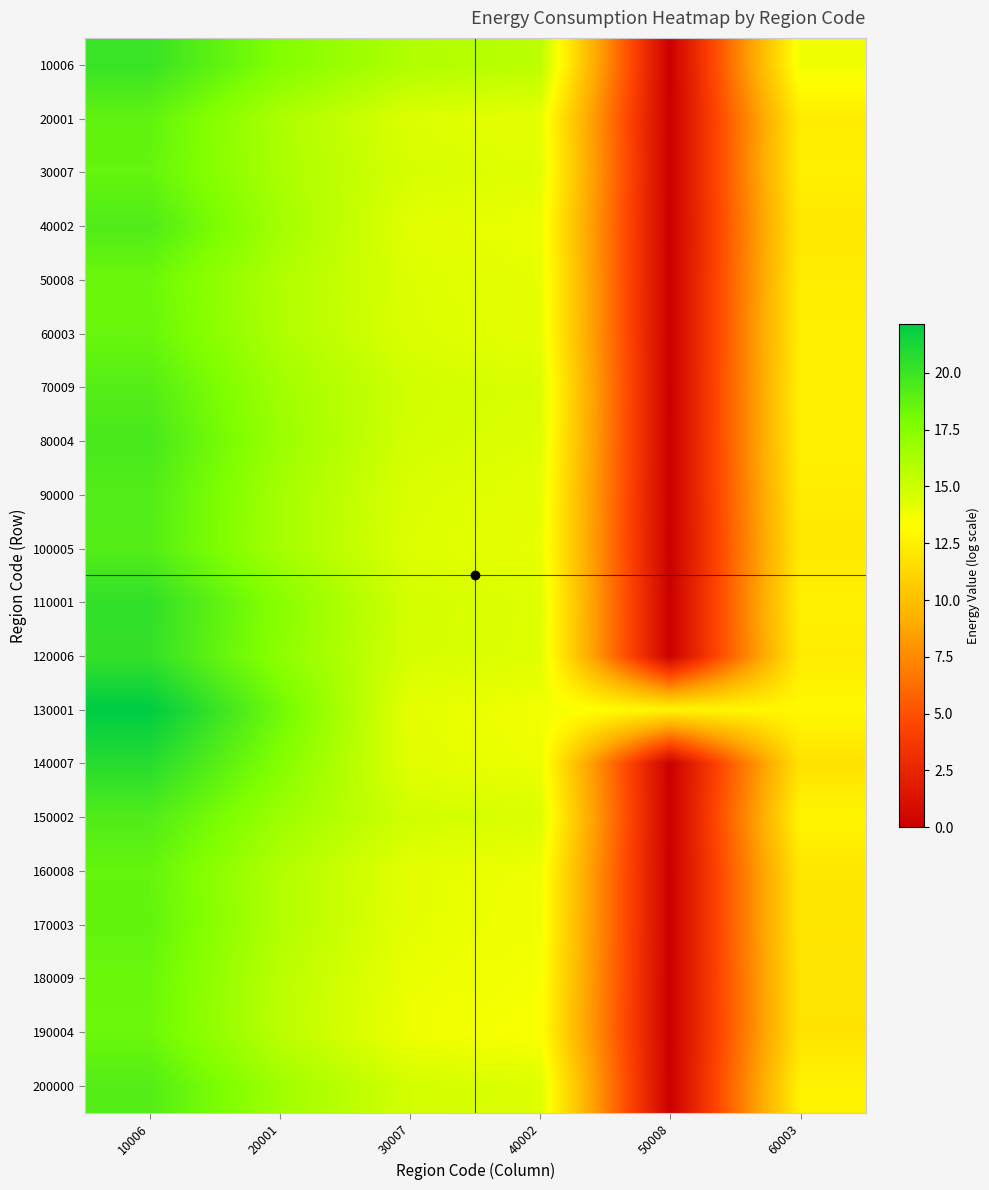

At which category is the sum across all series the highest?

10006